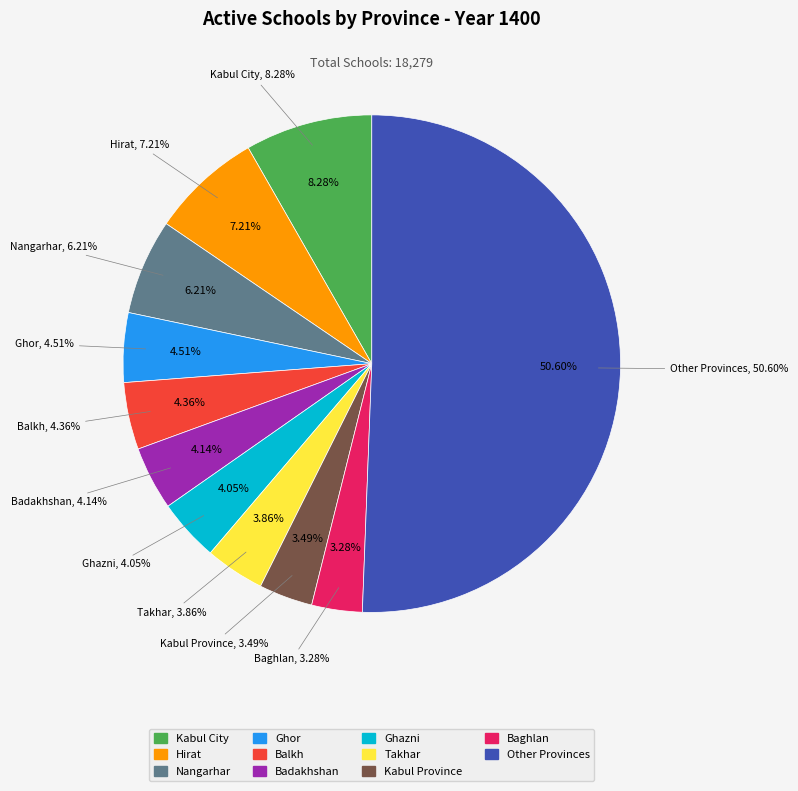

True or false: Sar i Pul accounts for 1% of the total.

False